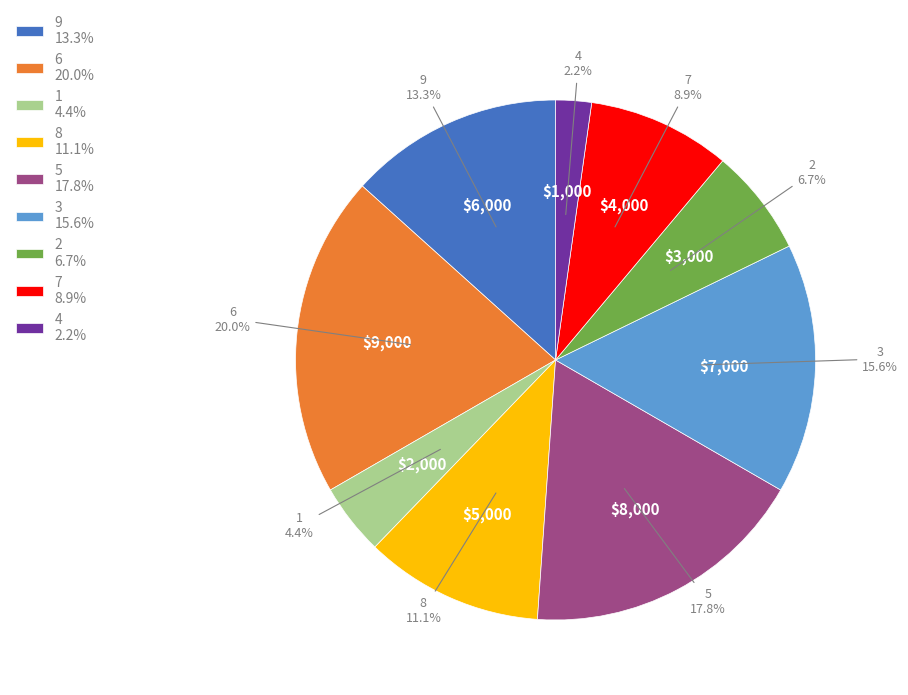

Is the sum of 2 6.7% and 1 4.4% greater than half?

No